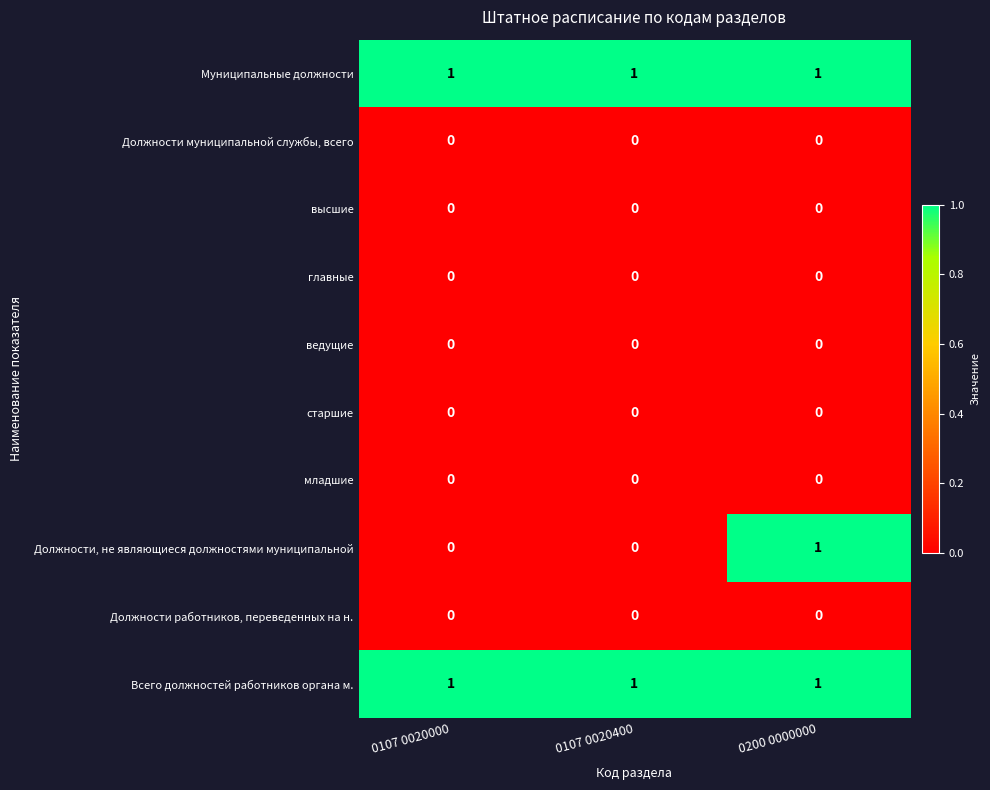

Which series has the largest range (max minus min)?

Должности, не являющиеся должностями муниципальной